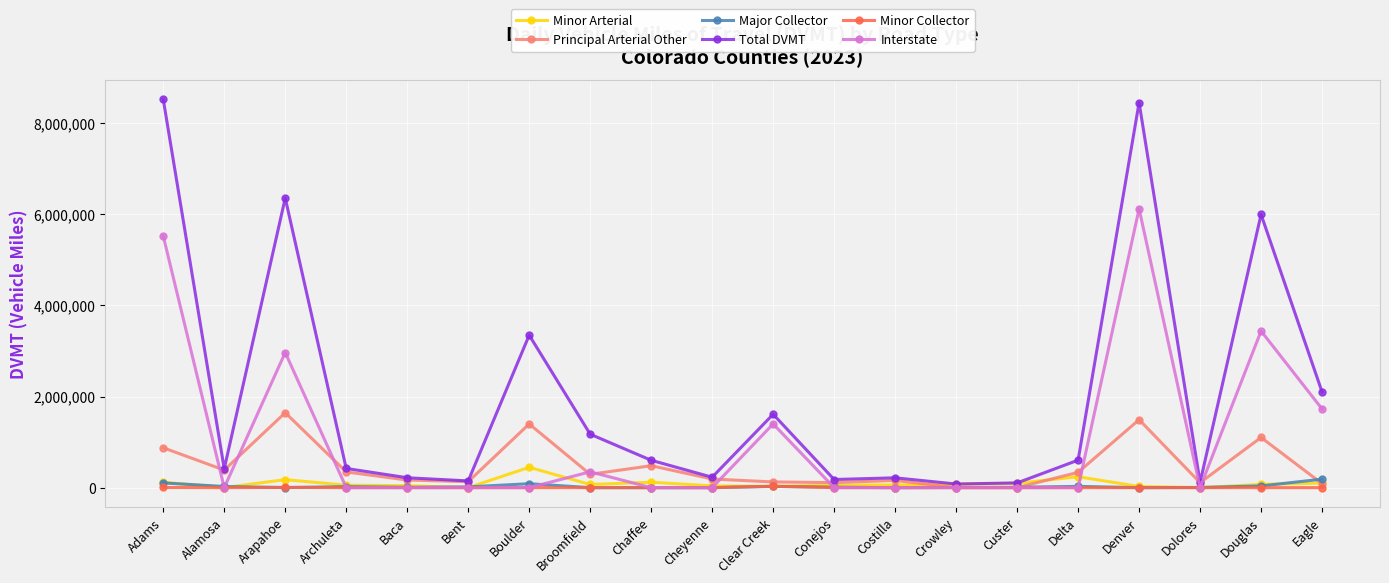

What is the approximate value of Major Collector at Douglas?

37183